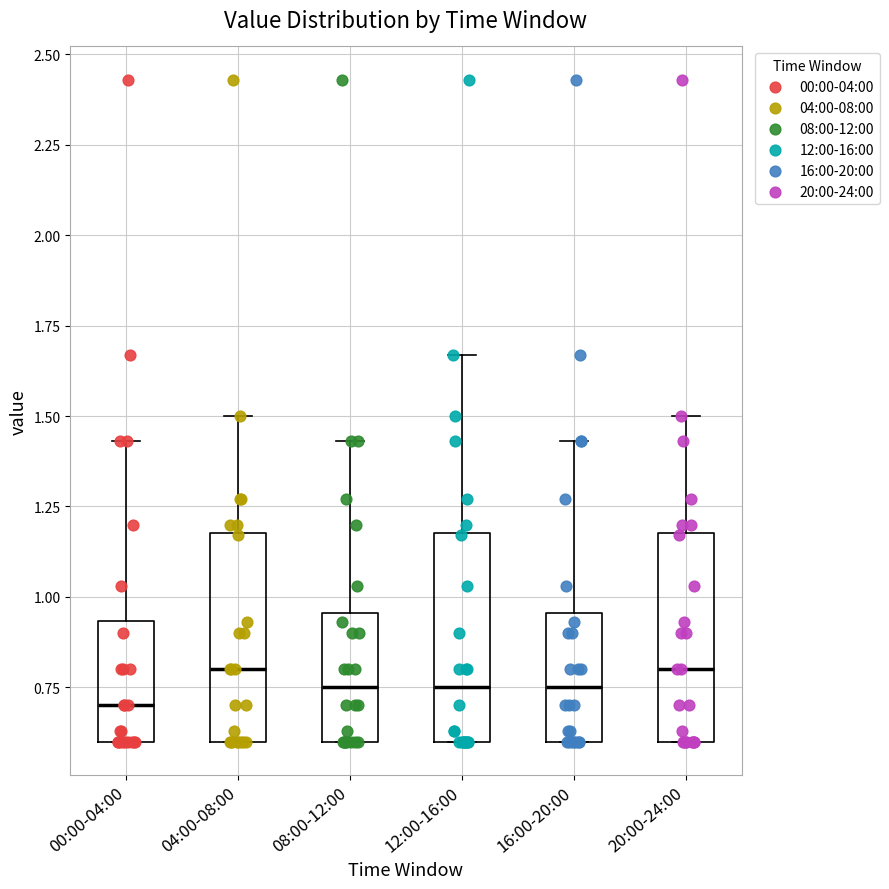

Reading left to right, read every box against the y-axis: the position of its median line, the range the box covers, and the ends of its whiskers. The values are not printed on the chart, so give them approximately, as read against the axis.

00:00-04:00: median 0.70, box 0.60 to 0.95, whiskers 0.60 to 1.45
04:00-08:00: median 0.80, box 0.60 to 1.20, whiskers 0.60 to 1.50
08:00-12:00: median 0.75, box 0.60 to 0.95, whiskers 0.60 to 1.45
12:00-16:00: median 0.75, box 0.60 to 1.20, whiskers 0.60 to 1.65
16:00-20:00: median 0.75, box 0.60 to 0.95, whiskers 0.60 to 1.45
20:00-24:00: median 0.80, box 0.60 to 1.20, whiskers 0.60 to 1.50